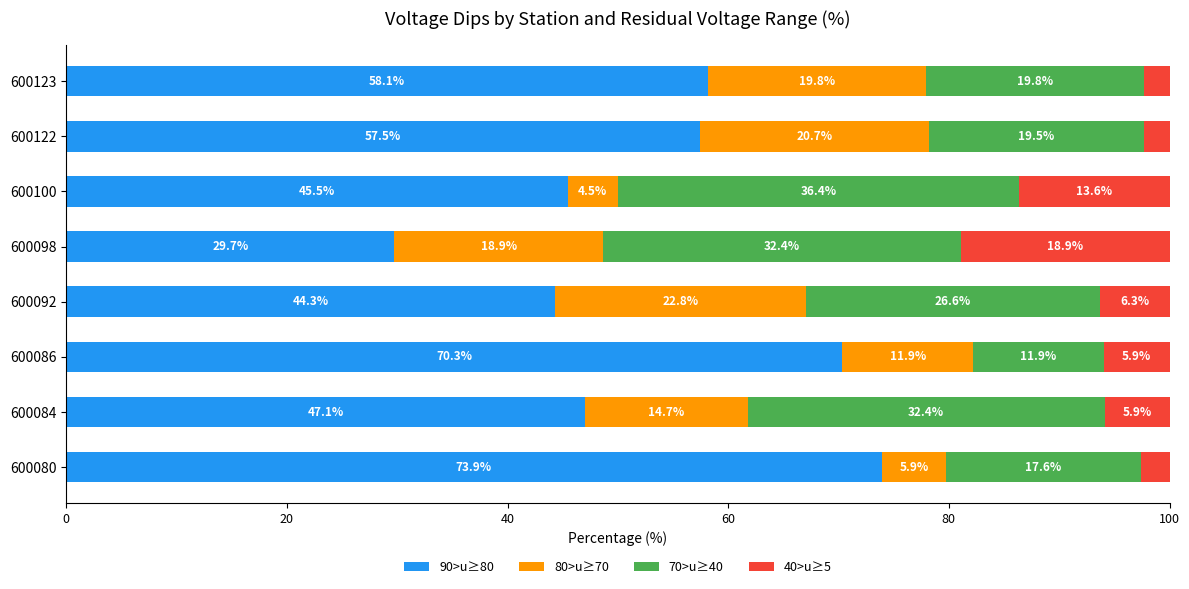

What is the difference between the second highest and minimum values in the 90>u≥80 series?

40.6